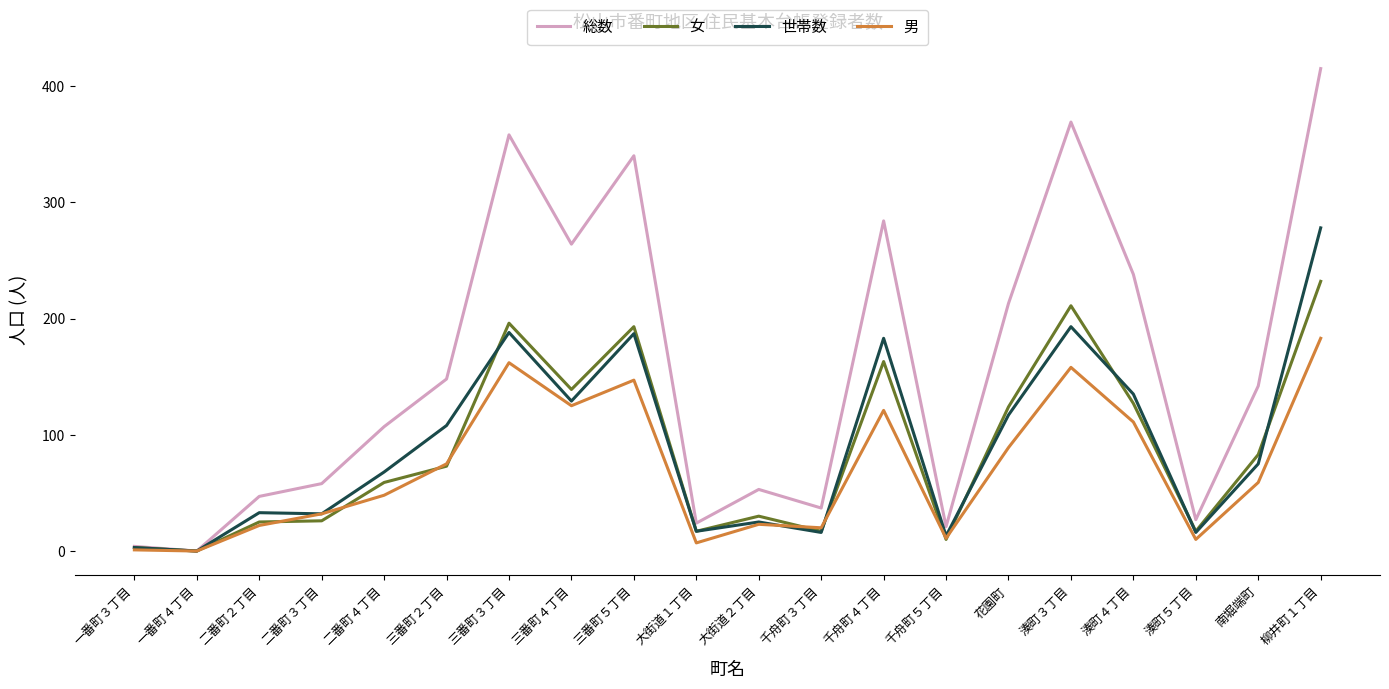

Rank the series by their maximum value, from lowest to highest.

男, 女, 世帯数, 総数